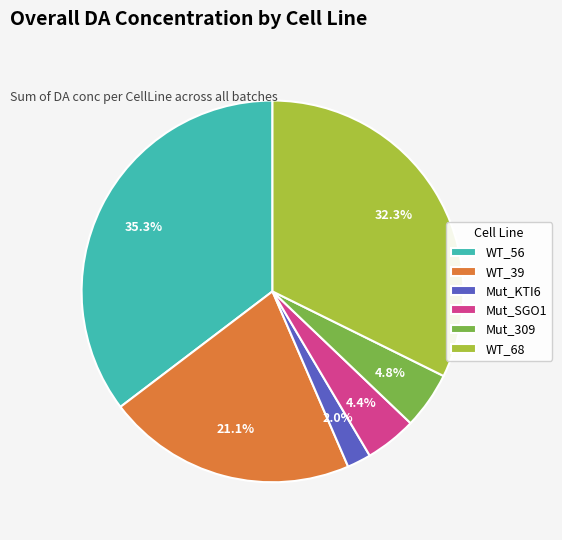

How many segments does this pie chart have?

6